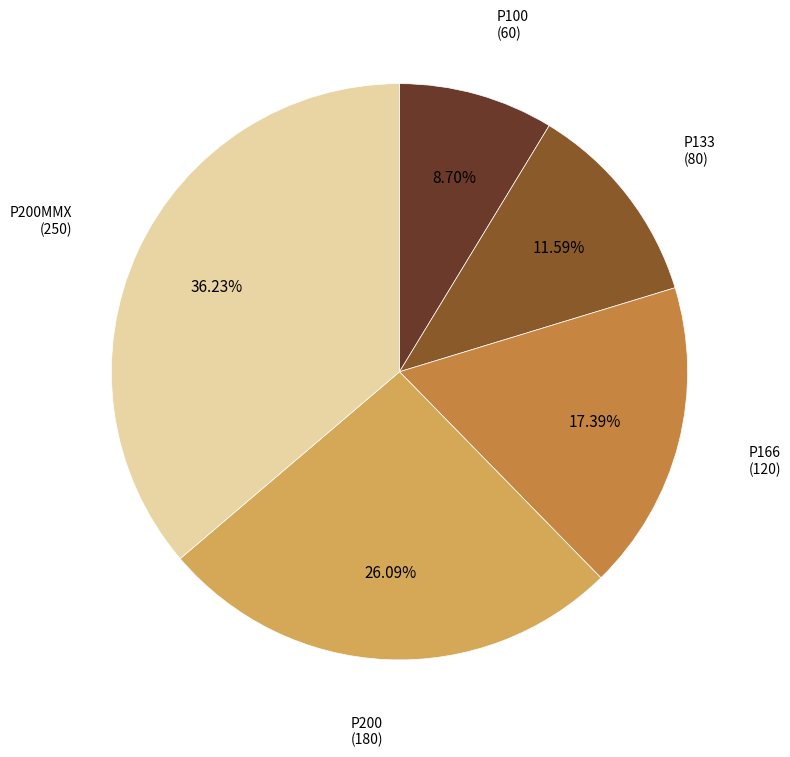

Is there a majority slice in this chart?

No